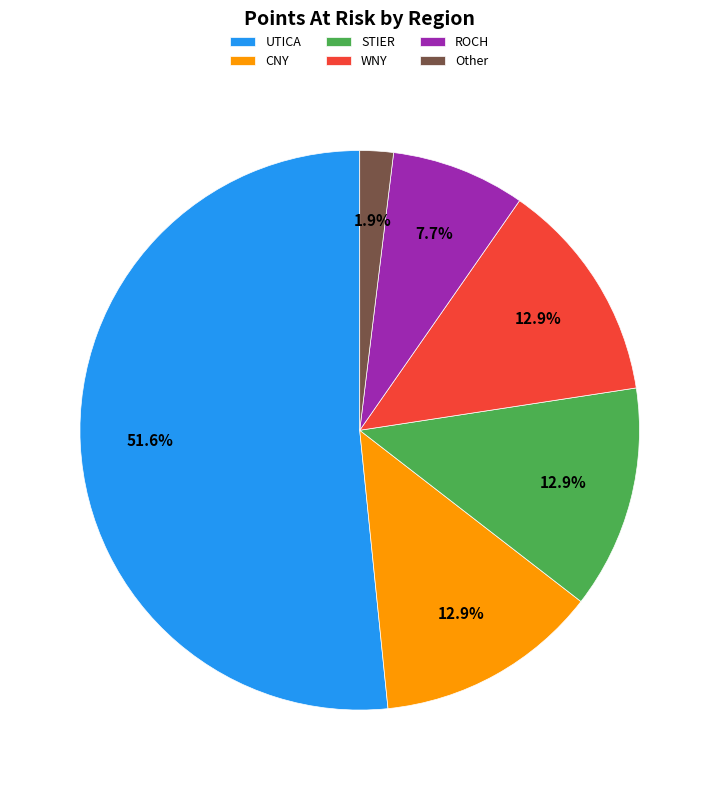

To the nearest percent, what is the combined percentage of ROCH and UTICA?

59%